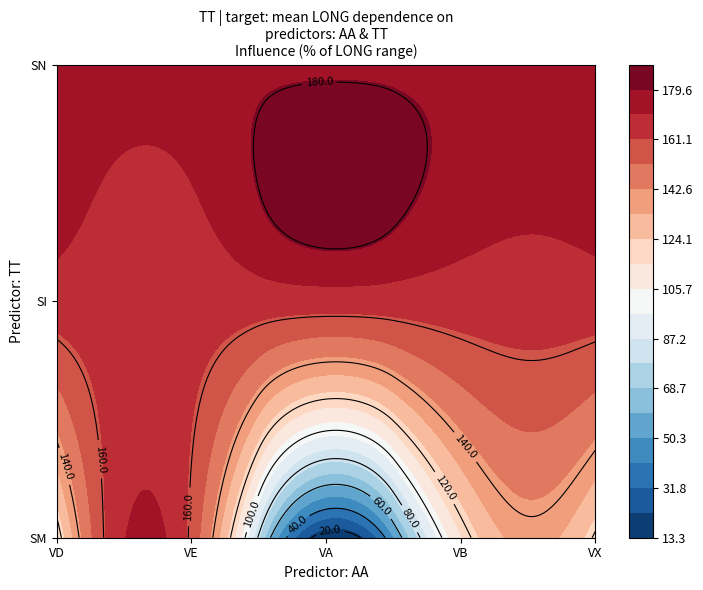

What is the difference between the highest and lowest values at VX?

57.7